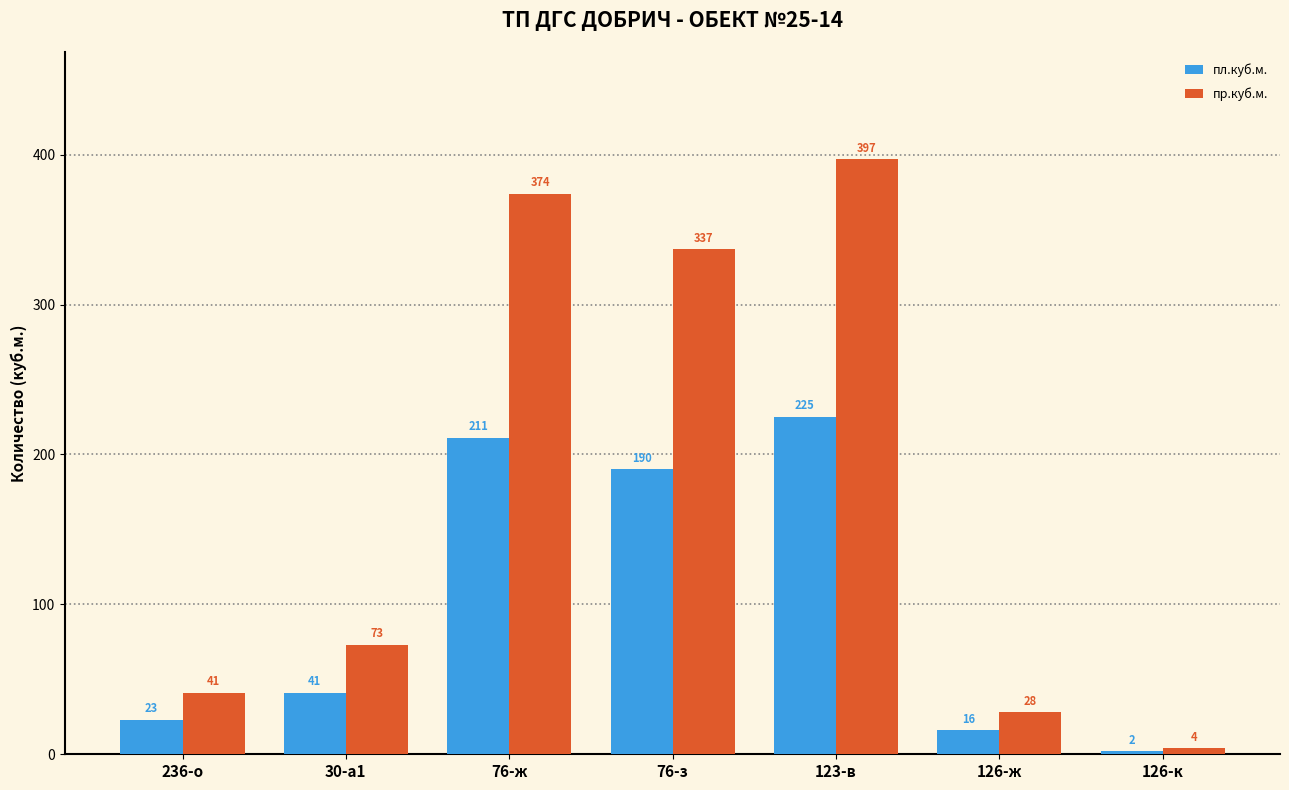

Which label corresponds to the largest value in the chart?

123-в